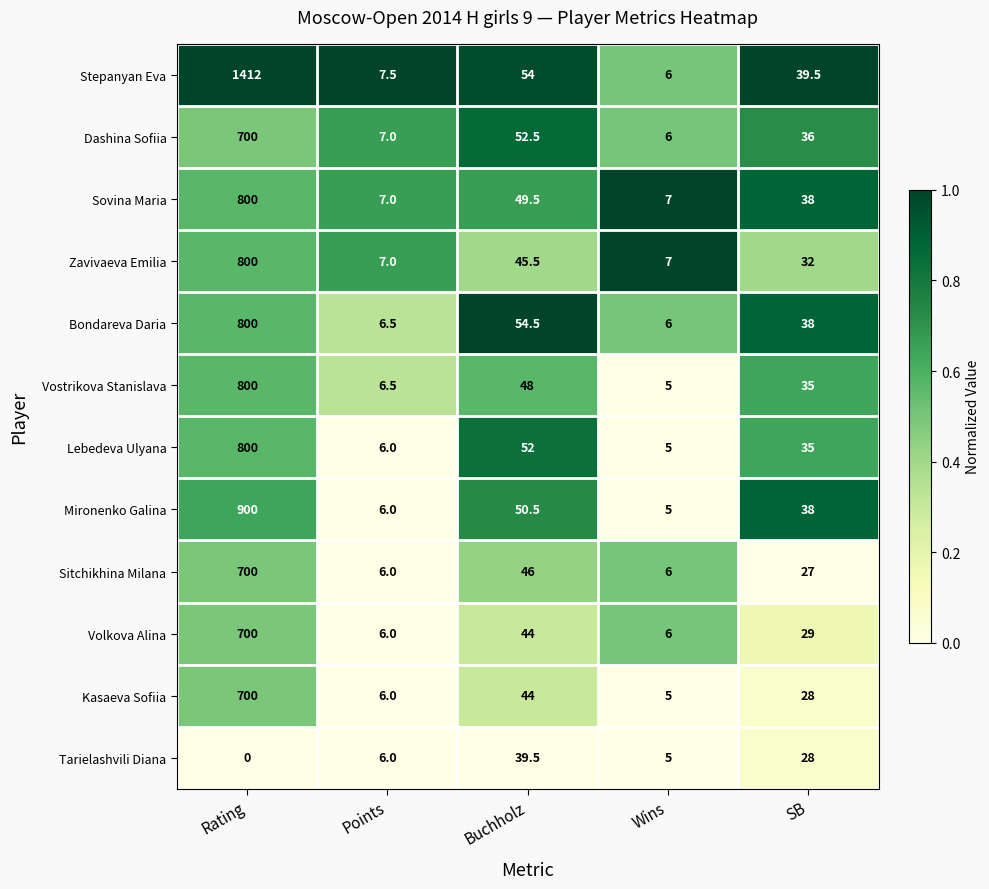

At which label does Lebedeva Ulyana reach its minimum?

Wins